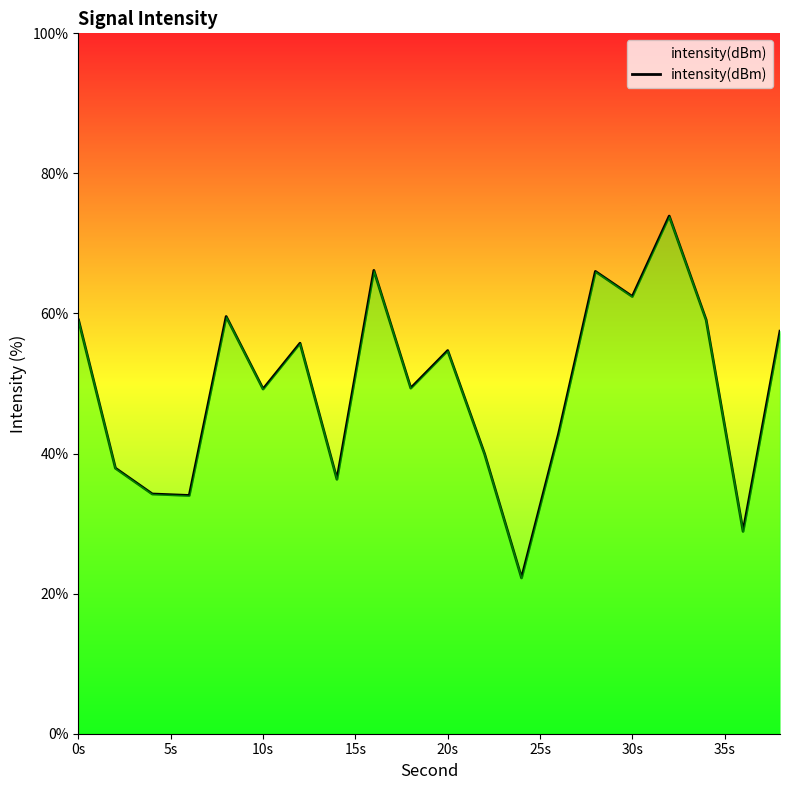

What is the difference between the maximum and minimum values?

51.7